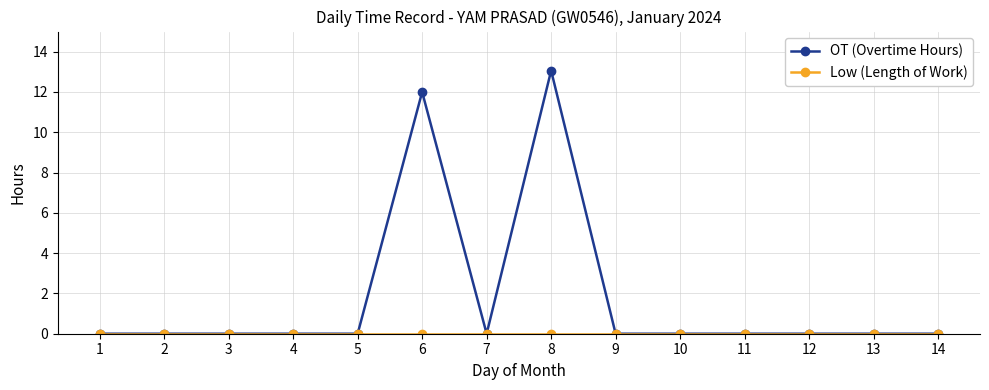

True or false: OT (Overtime Hours) has more than 0 points higher than both neighbors.

True